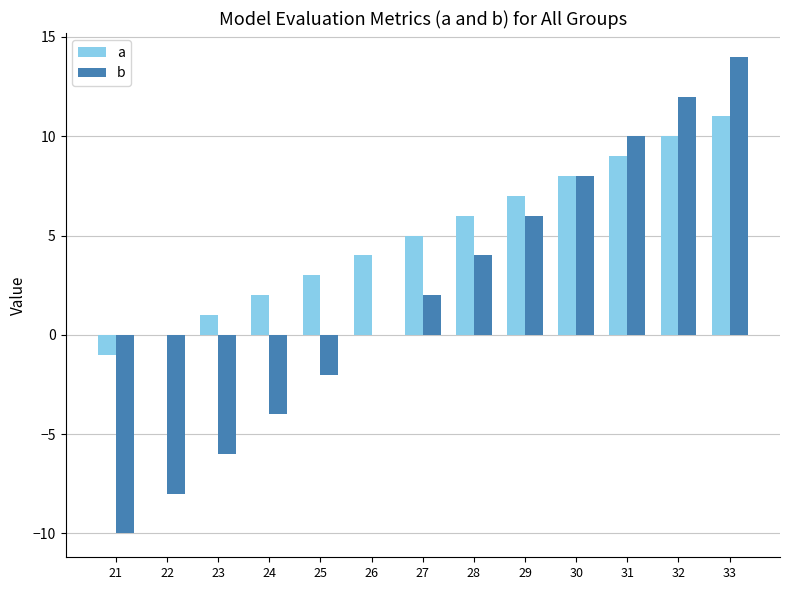

The value of b at 22 is -8. True or false?

True